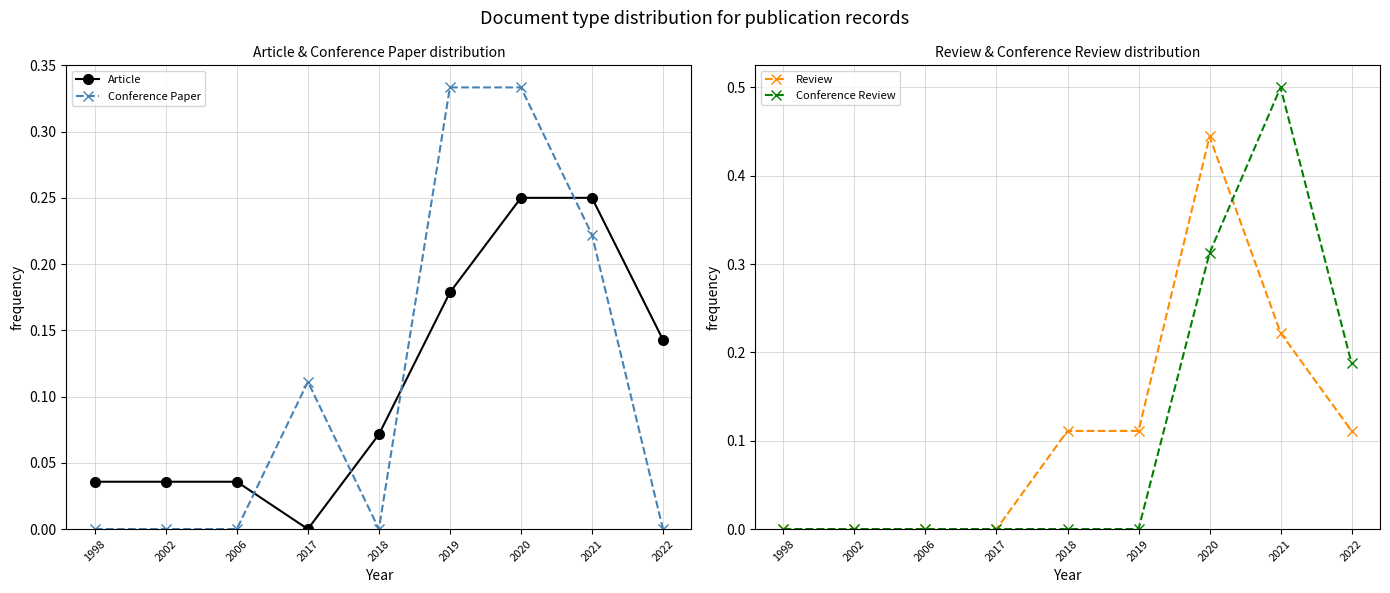

Count the number of data series in this chart.

4